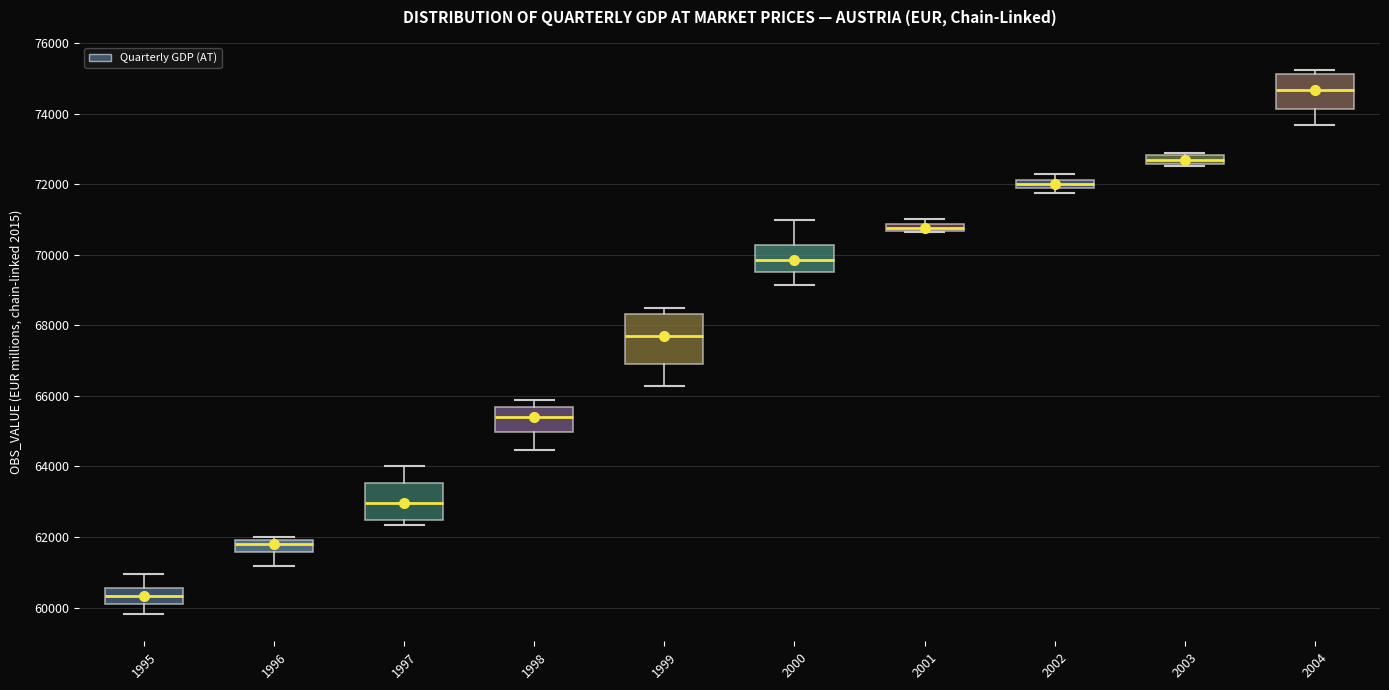

Which box's median line is the lowest?

1995